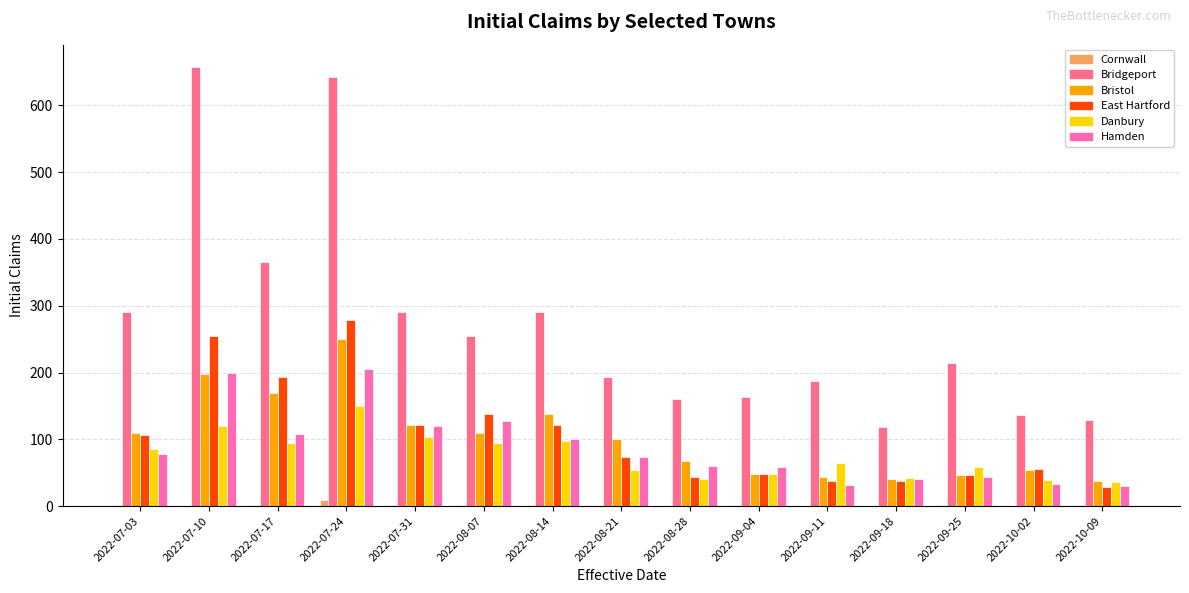

Between 2022-07-03 and 2022-07-10, which series saw the biggest shift?

Bridgeport